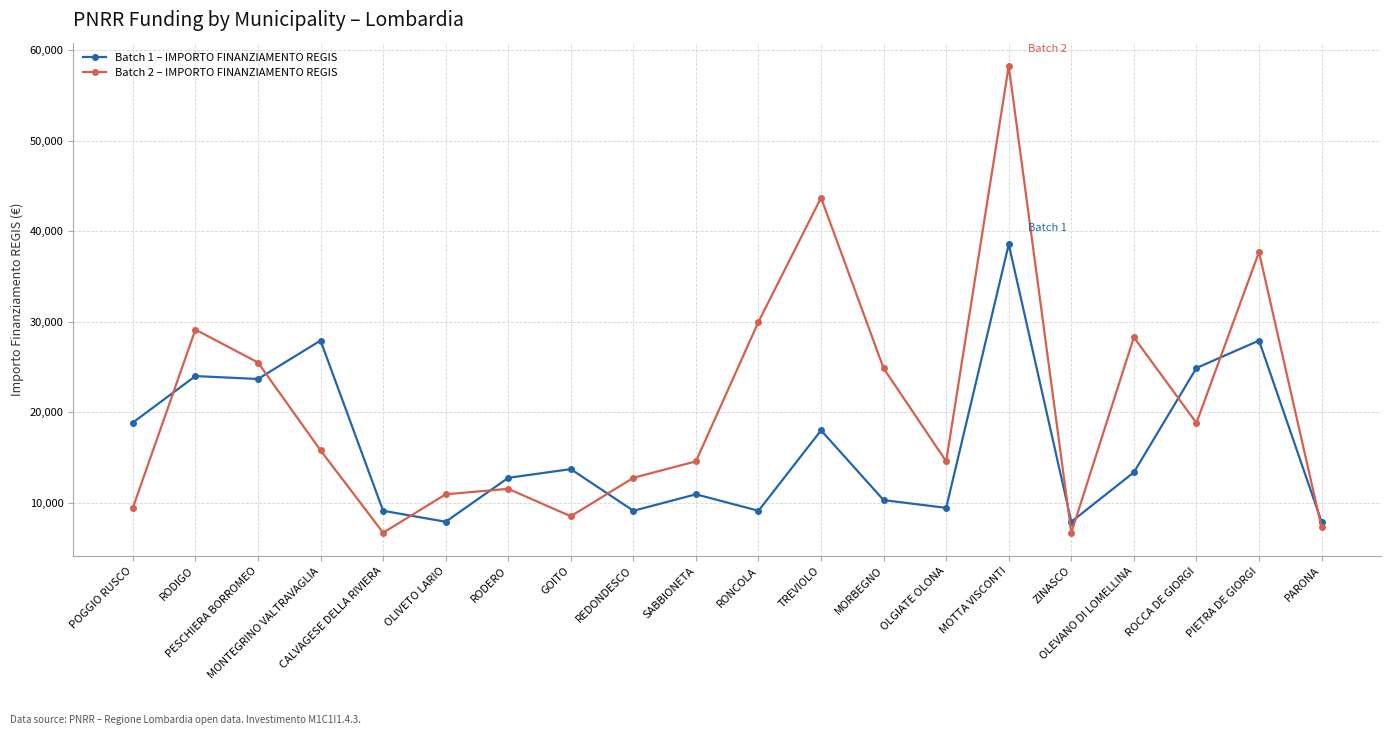

What is the minimum value shown in the chart?

6677